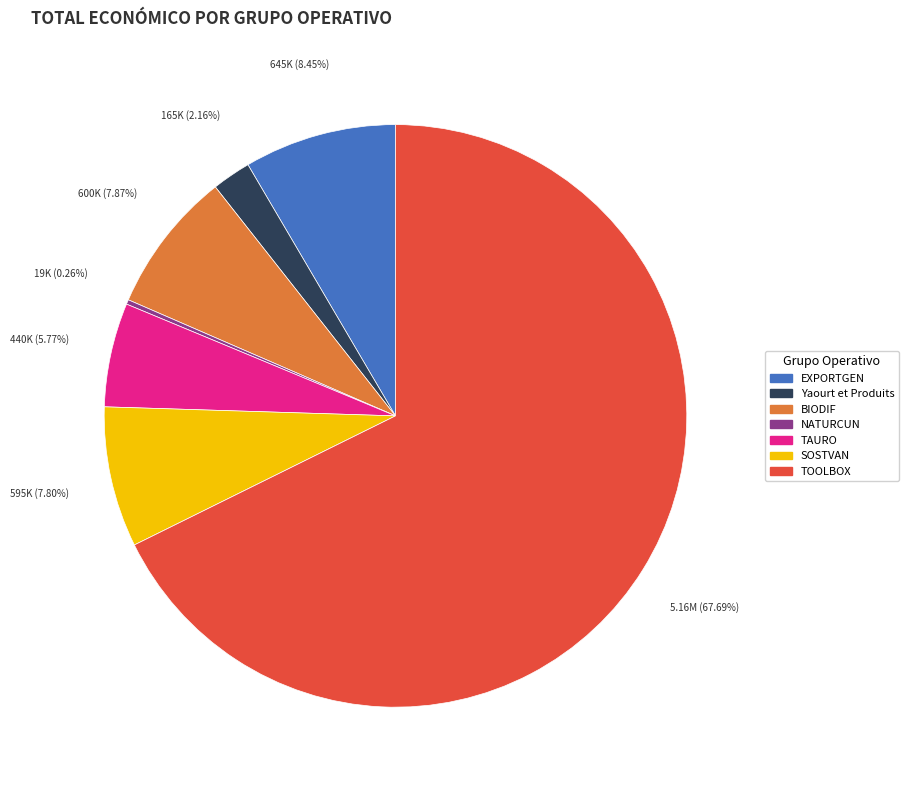

What percentage is the BIODIF slice, to the nearest percent?

8%